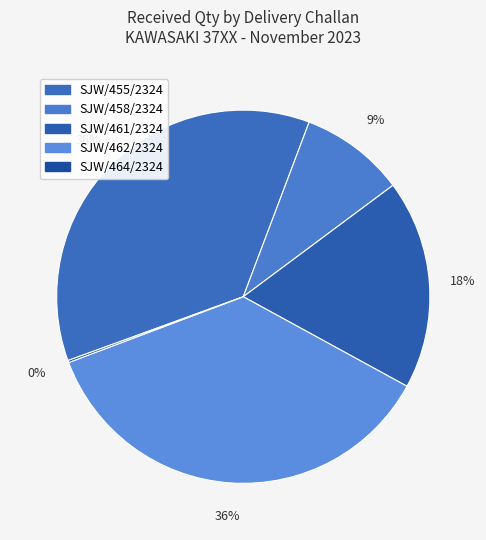

To the nearest percent, what is the combined percentage of SJW/455/2324 and SJW/458/2324?

45%